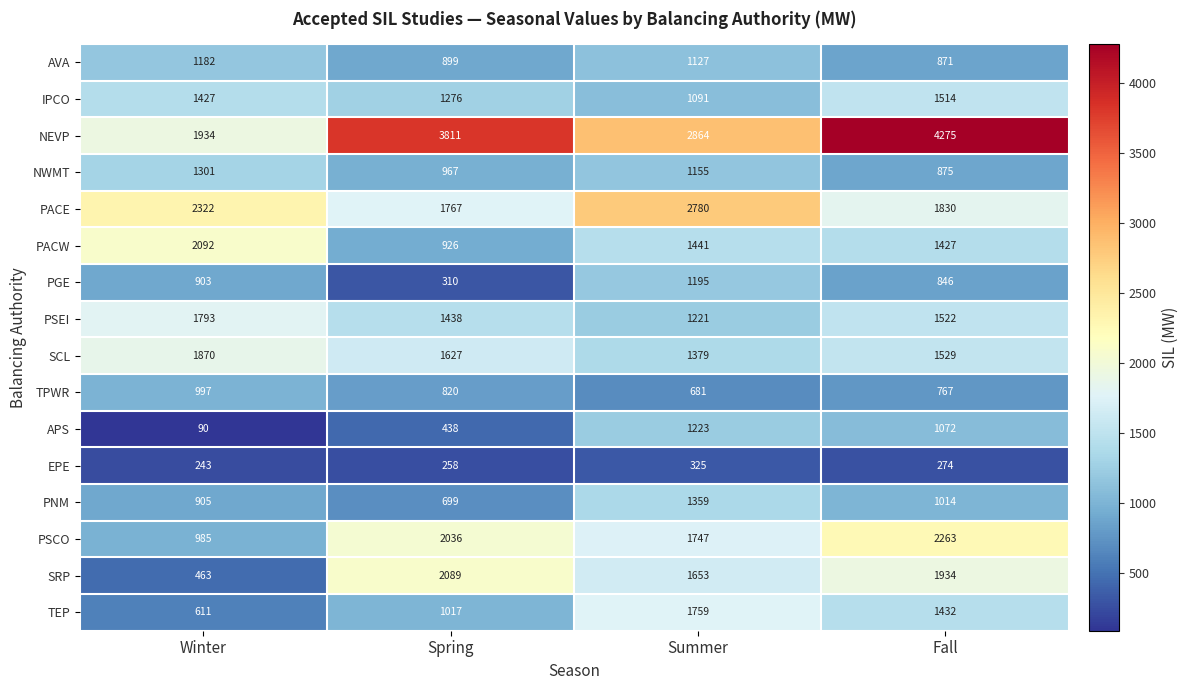

What is the minimum value for NEVP?

1934